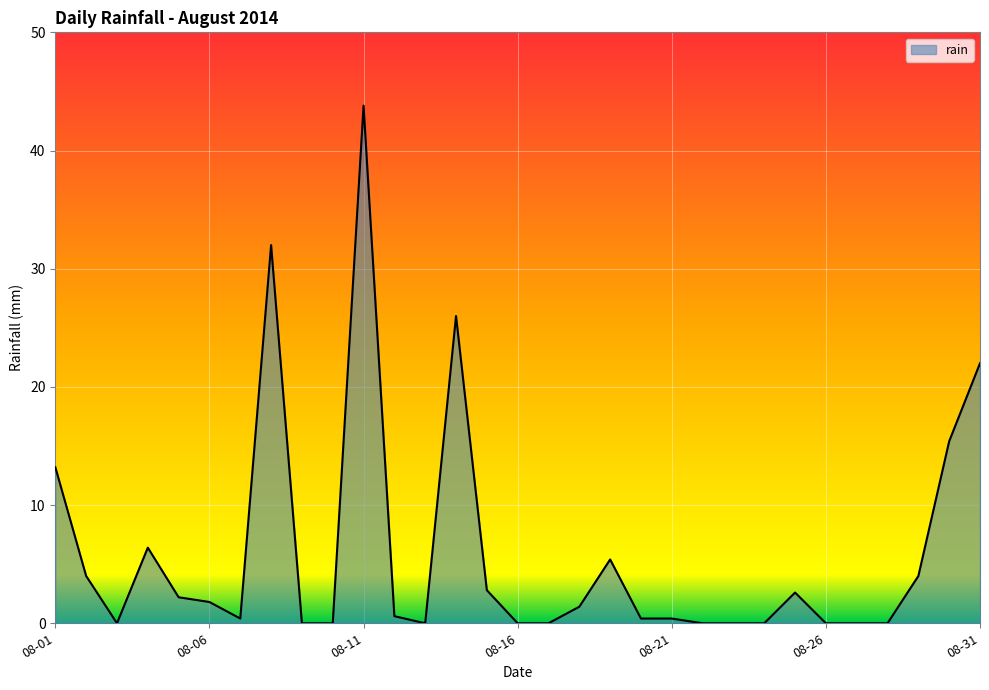

What is the greatest value displayed?

43.8